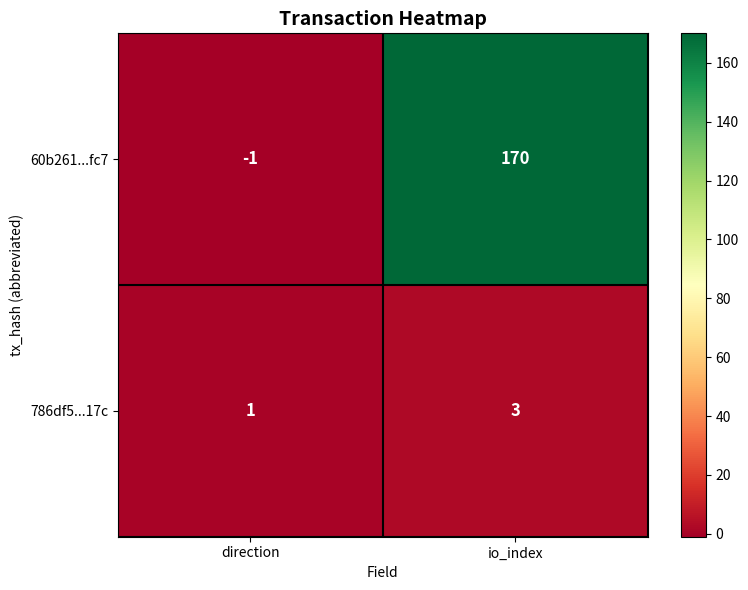

How many categories are shown in the chart?

2